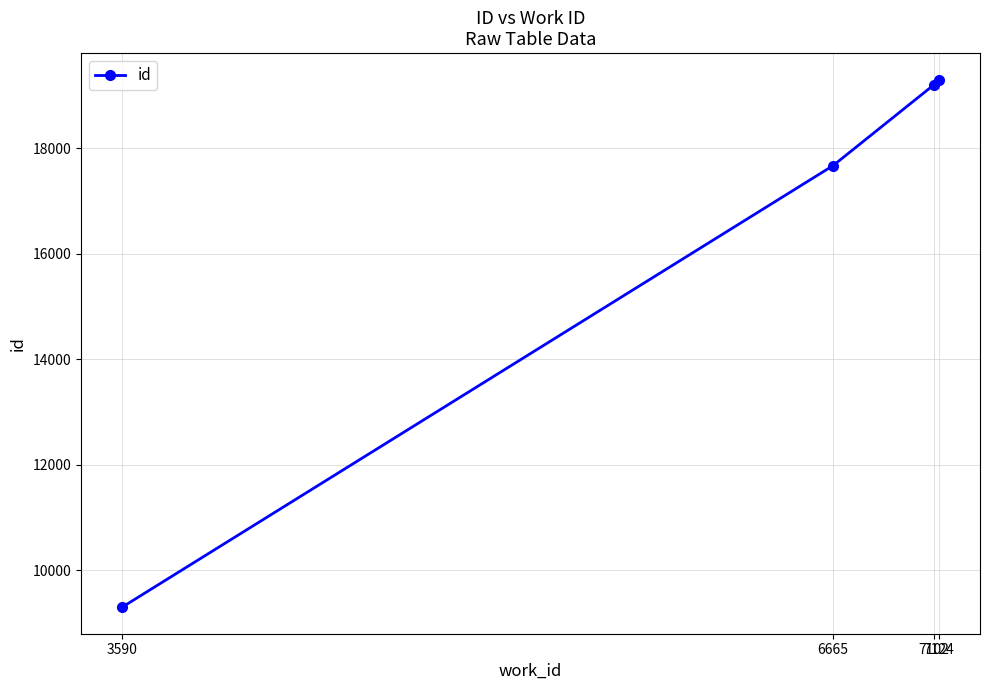

Is it true that the value at 3590 is 9293?

True